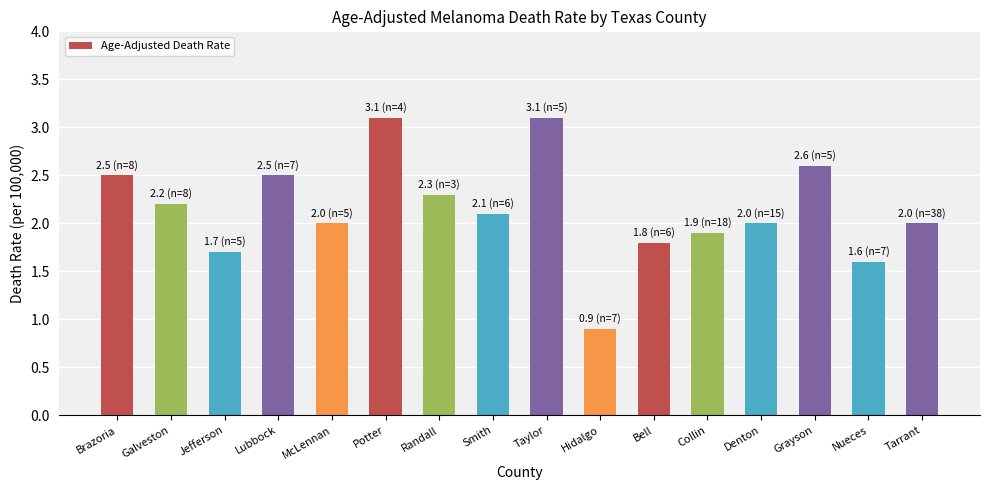

At which category does the chart reach its minimum across all series?

Hidalgo